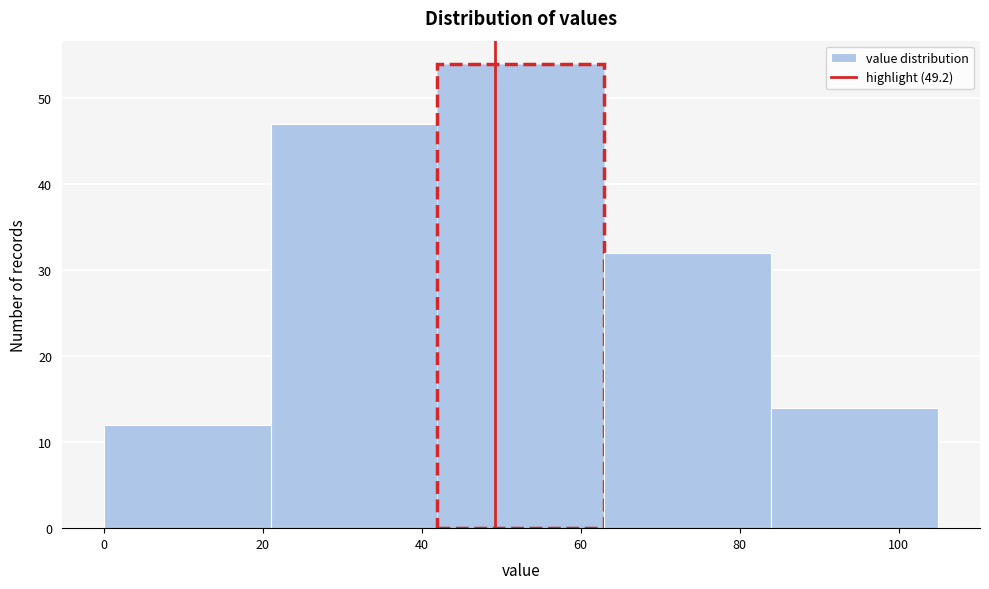

How tall is the bar that spans 42 to 63 on the x-axis? Neither the bar edges nor the heights are printed on the chart, so give them approximately, as read against the axes.

54